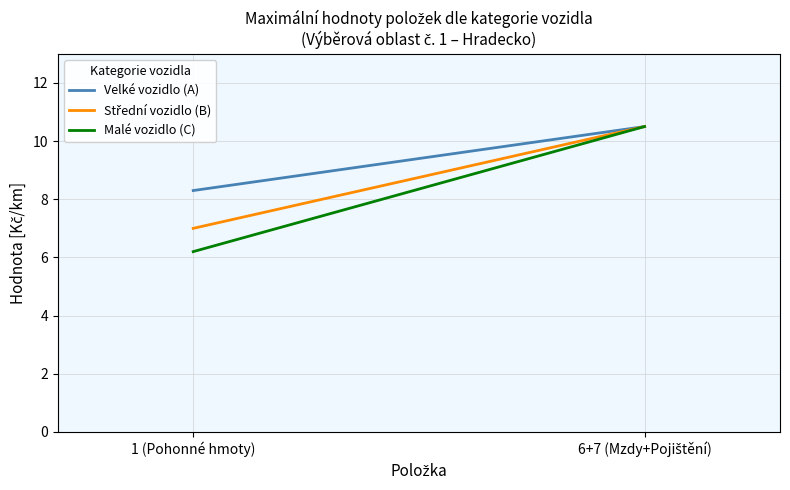

List the series in order of their peak value, lowest first.

Velké vozidlo (A), Střední vozidlo (B), Malé vozidlo (C)